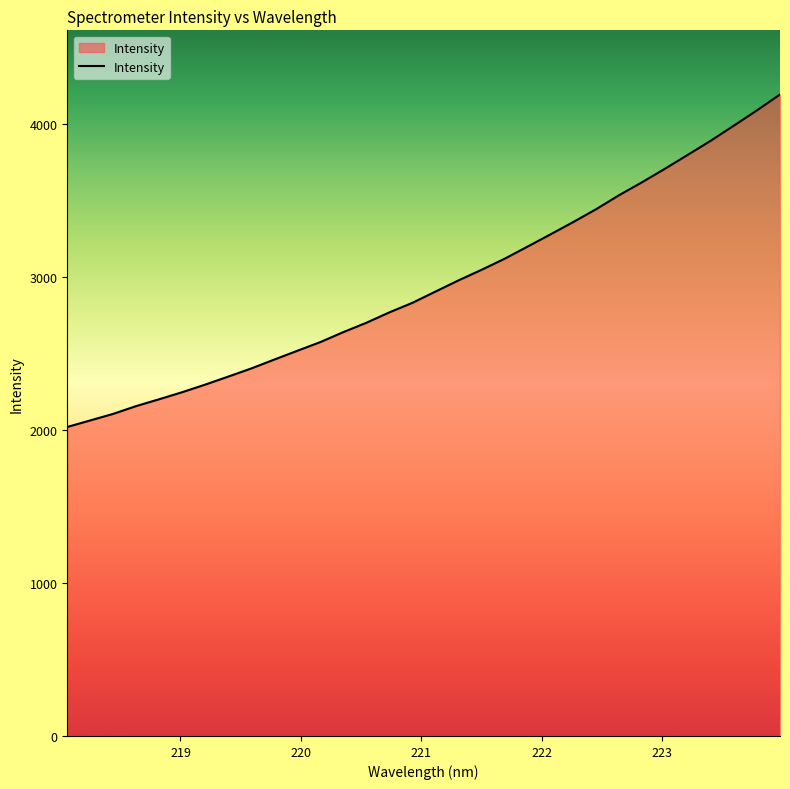

What is the smallest value displayed?

2021.4